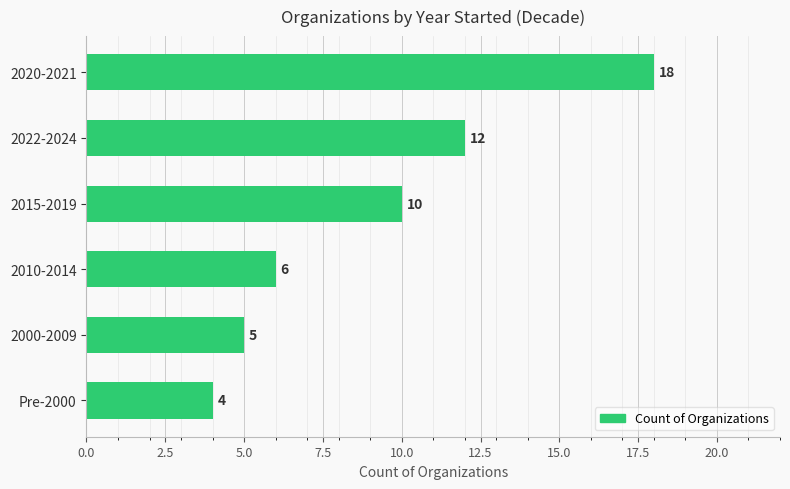

The chart shows a value of 2 at Pre-2000. True or false?

False